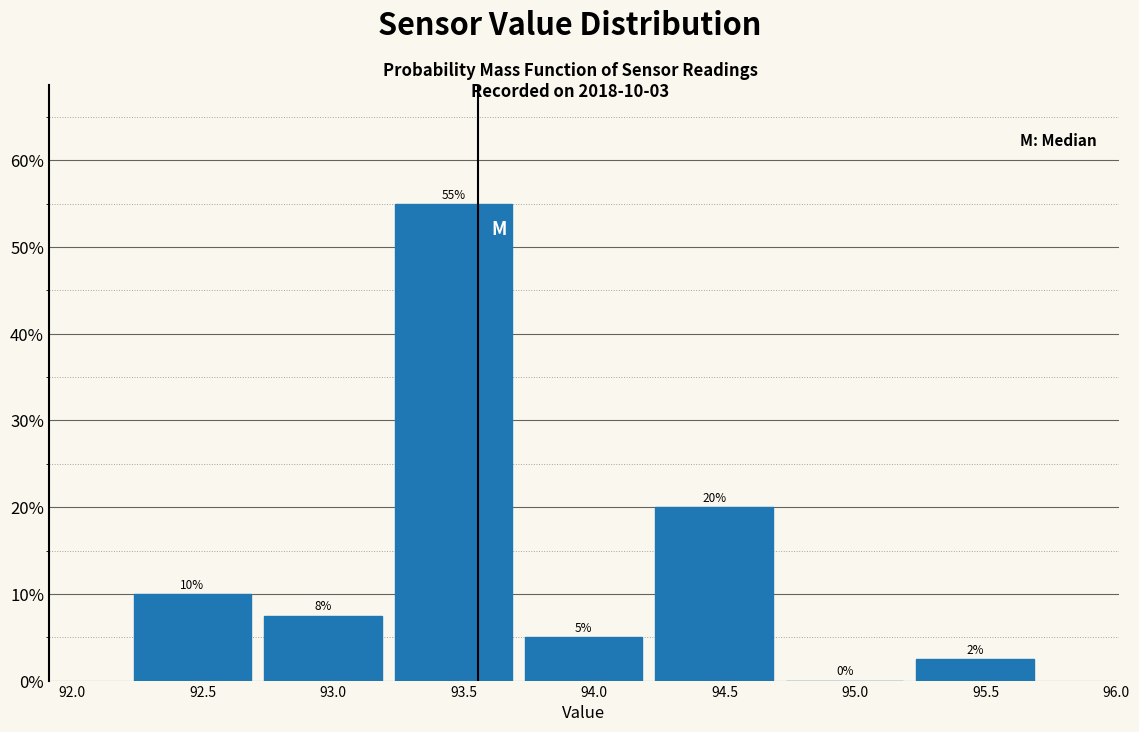

Which range on the x-axis has the tallest bar?

93.21 to 93.71